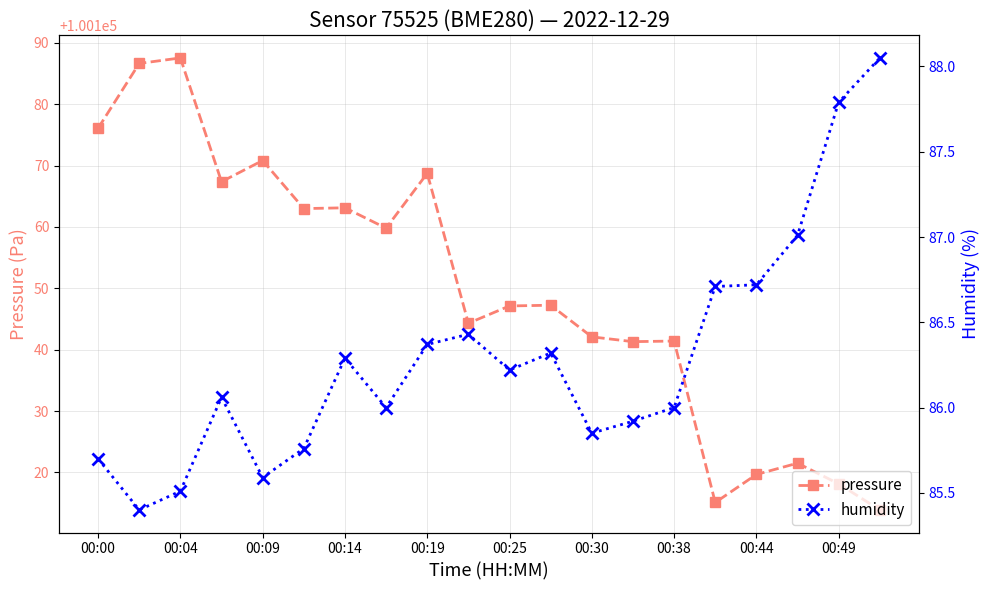

Rank the series by their maximum value, from highest to lowest.

pressure, humidity